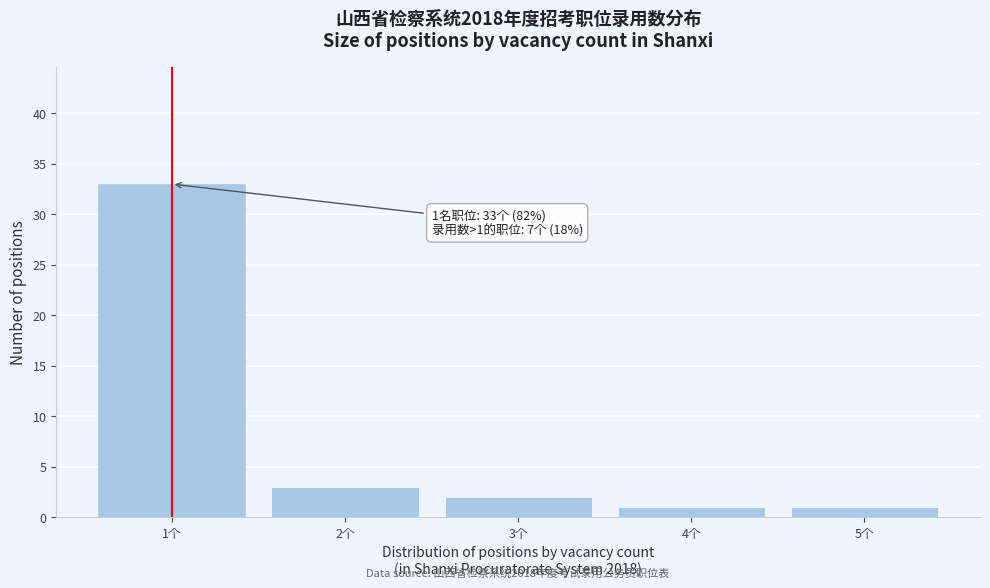

Reading left to right, extract all data points from this chart.

1个=33	2个=3	3个=2	4个=1	5个=1